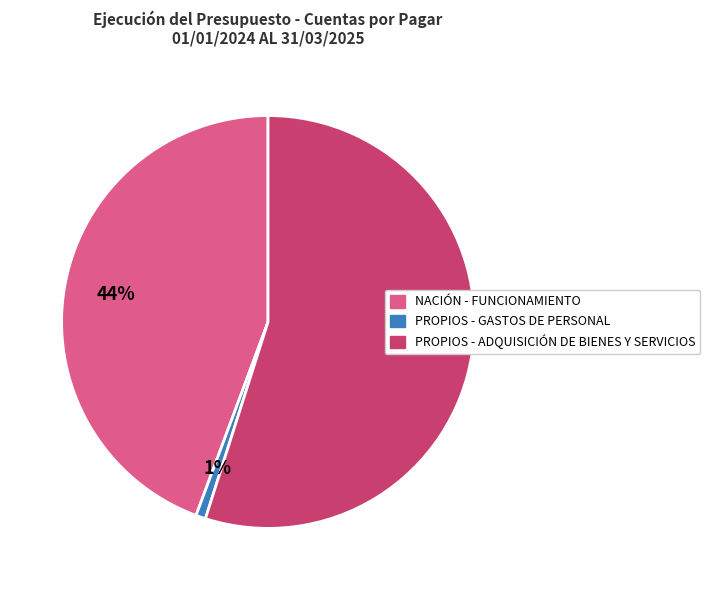

Which slice is the smallest?

PROPIOS - GASTOS DE PERSONAL